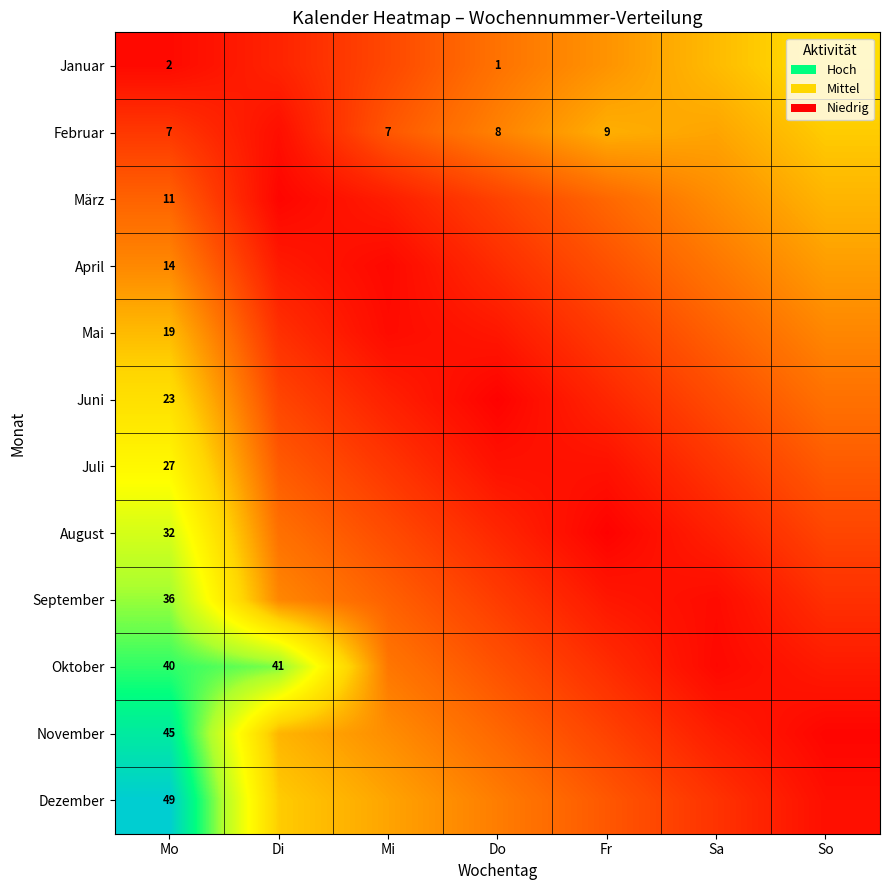

Is the value of September at Do greater than the value of April at Di?

Yes